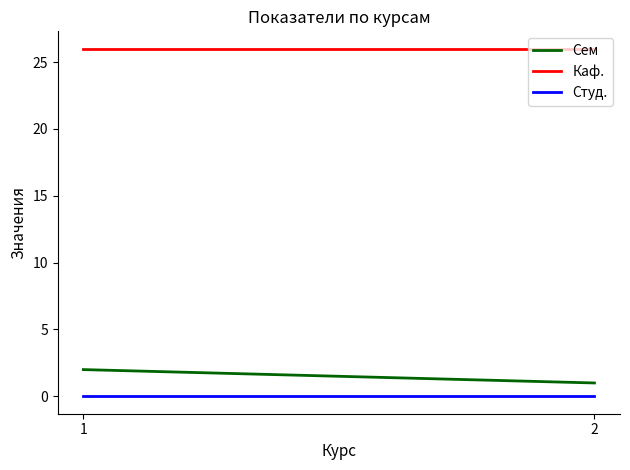

Between 2 and 1, which is larger?

1